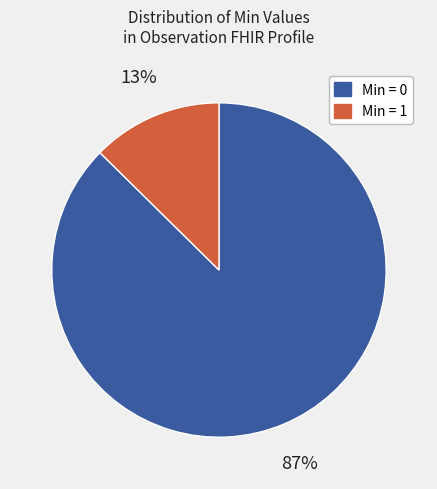

Does any single category account for the majority?

Yes